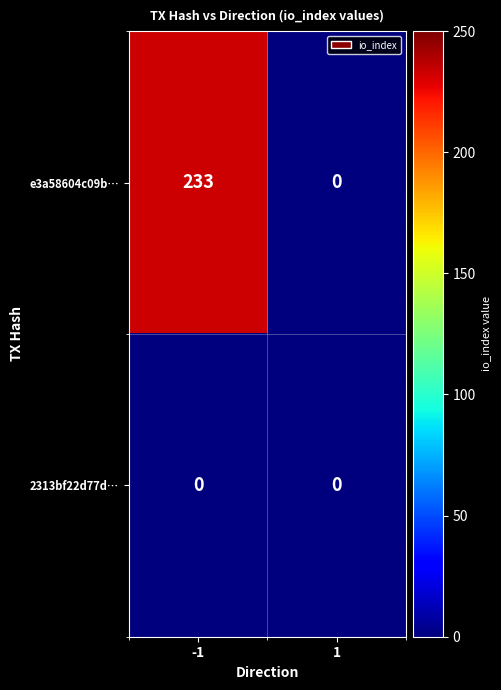

How many distinct data groups are displayed?

2